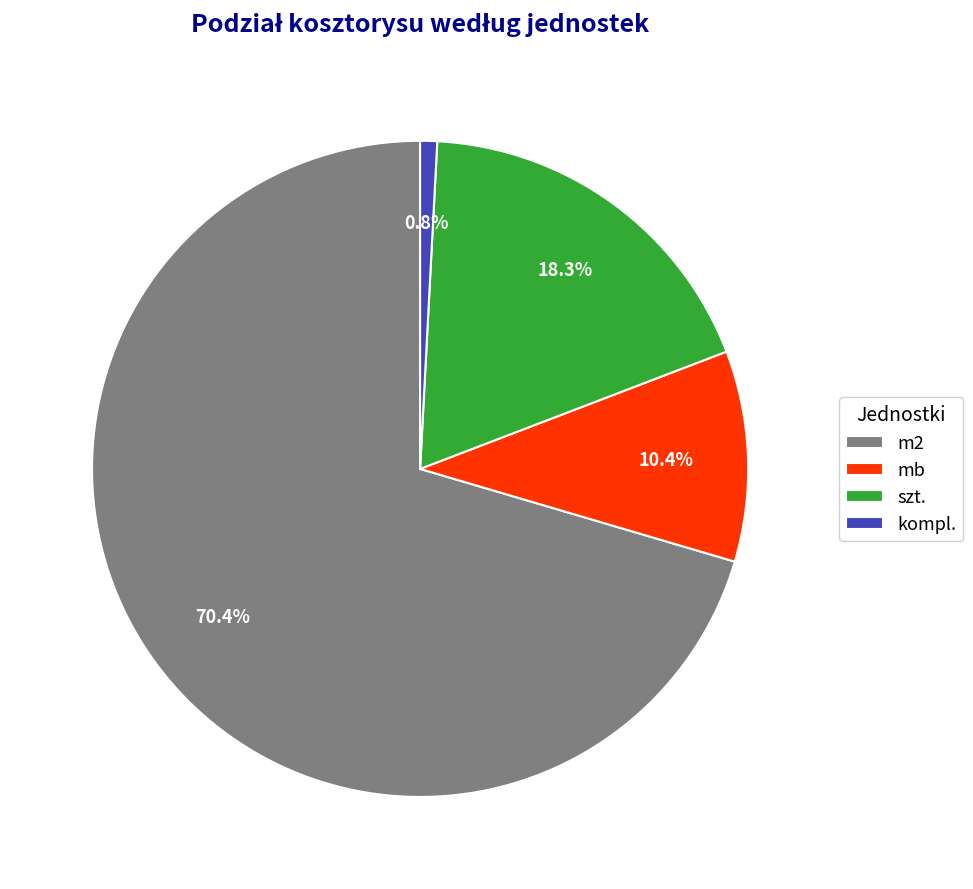

Which has a higher value, szt. or mb?

szt.